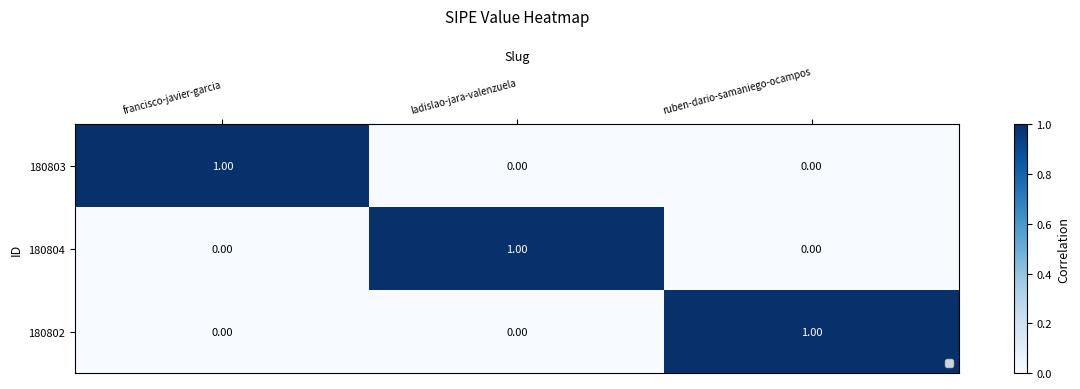

At how many categories does at least one series exceed 0?

3